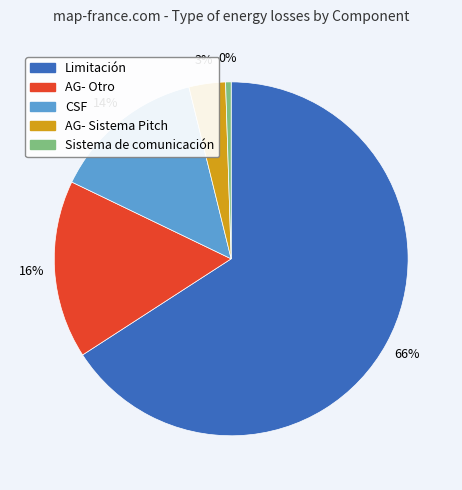

To the nearest percent, what is the difference between the largest and smallest slice percentages?

65%